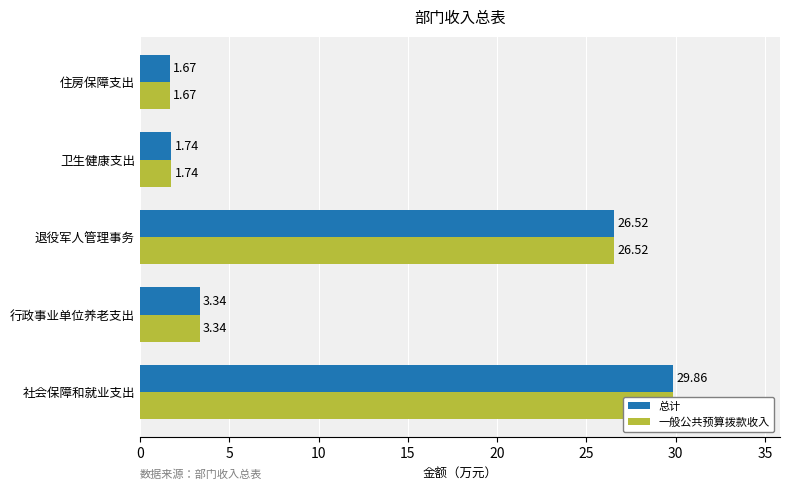

How many series are shown in this chart?

2